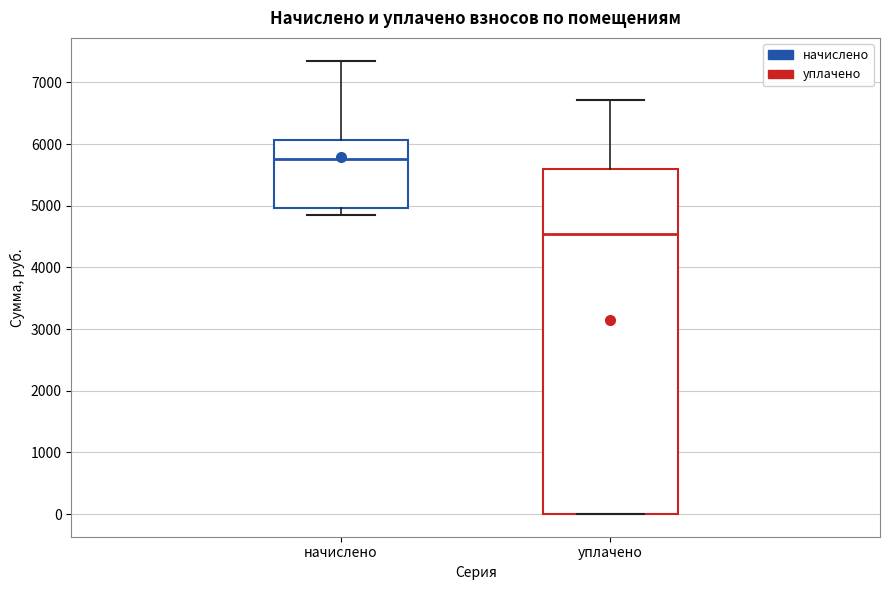

Which box has the highest median line?

начислено